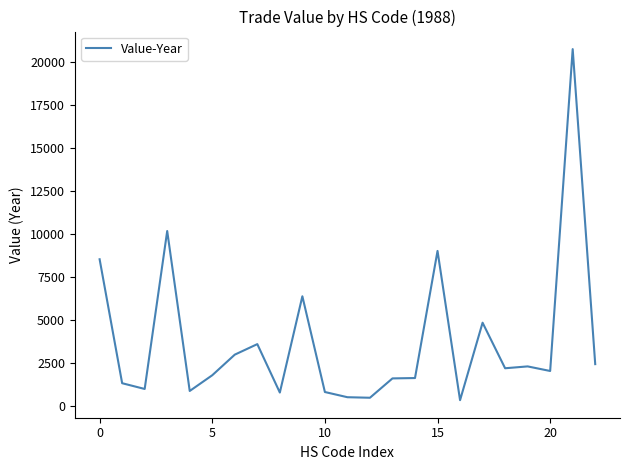

What is the average value?

3735